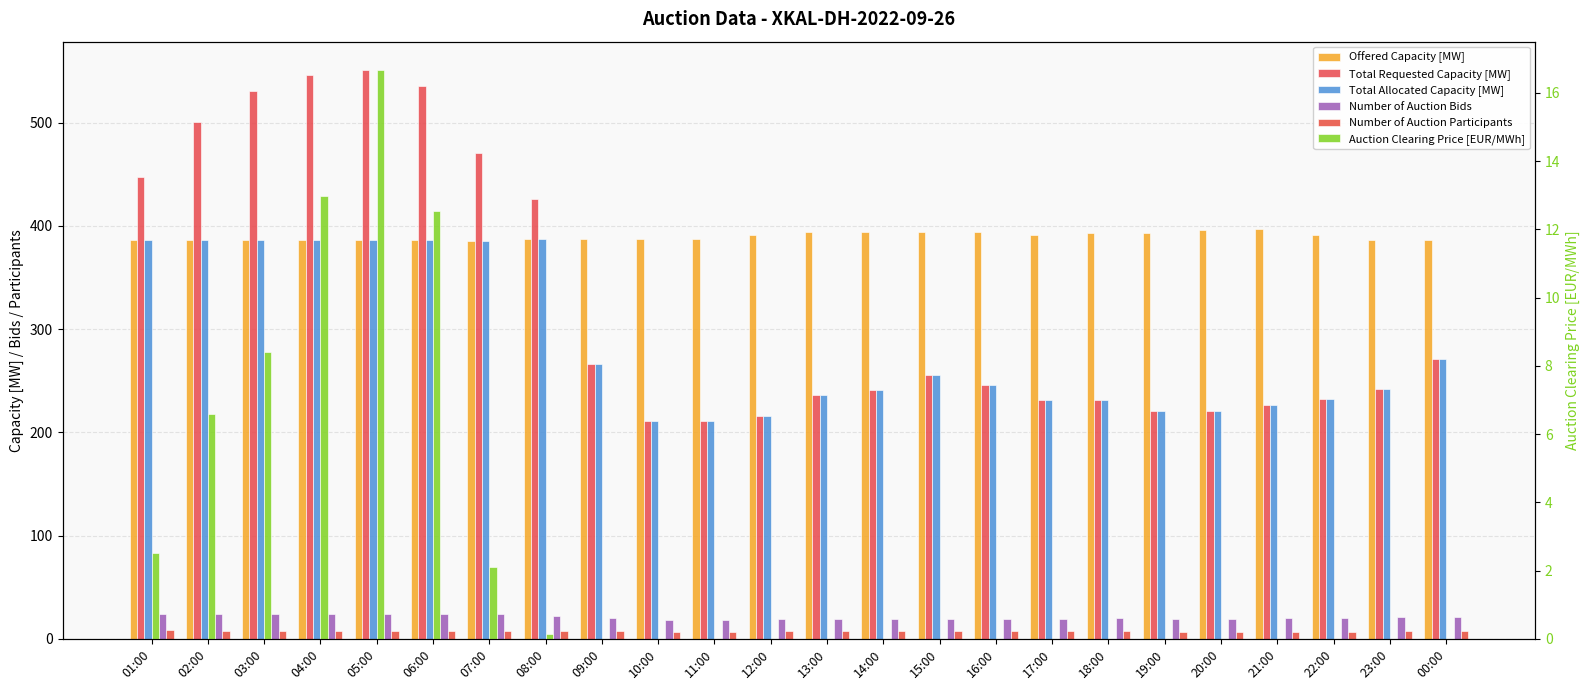

Reading left to right, what are all the values shown in this chart?

Offered Capacity [MW]: 01:00=386.0	02:00=386.0	03:00=386.0	04:00=386.0	05:00=386.0	06:00=386.0	07:00=385.0	08:00=387.0	09:00=387.0	10:00=387.0	11:00=387.0	12:00=391.0	13:00=394.0	14:00=394.0	15:00=394.0	16:00=394.0	17:00=391.0	18:00=393.0	19:00=393.0	20:00=396.0	21:00=397.0	22:00=391.0	23:00=386.0	00:00=386.0
Total Requested Capacity [MW]: 01:00=447.0	02:00=501.0	03:00=531.0	04:00=546.0	05:00=551.0	06:00=536.0	07:00=471.0	08:00=426.0	09:00=266.0	10:00=211.0	11:00=211.0	12:00=216.0	13:00=236.0	14:00=241.0	15:00=256.0	16:00=246.0	17:00=231.0	18:00=231.0	19:00=221.0	20:00=221.0	21:00=227.0	22:00=232.0	23:00=242.0	00:00=271.0
Total Allocated Capacity [MW]: 01:00=386.0	02:00=386.0	03:00=386.0	04:00=386.0	05:00=386.0	06:00=386.0	07:00=385.0	08:00=387.0	09:00=266.0	10:00=211.0	11:00=211.0	12:00=216.0	13:00=236.0	14:00=241.0	15:00=256.0	16:00=246.0	17:00=231.0	18:00=231.0	19:00=221.0	20:00=221.0	21:00=227.0	22:00=232.0	23:00=242.0	00:00=271.0
Number of Auction Bids: 01:00=24.0	02:00=24.0	03:00=24.0	04:00=24.0	05:00=24.0	06:00=24.0	07:00=24.0	08:00=22.0	09:00=20.0	10:00=18.0	11:00=18.0	12:00=19.0	13:00=19.0	14:00=19.0	15:00=19.0	16:00=19.0	17:00=19.0	18:00=20.0	19:00=19.0	20:00=19.0	21:00=20.0	22:00=20.0	23:00=21.0	00:00=21.0
Number of Auction Participants: 01:00=9.0	02:00=8.0	03:00=8.0	04:00=8.0	05:00=8.0	06:00=8.0	07:00=8.0	08:00=8.0	09:00=8.0	10:00=7.0	11:00=7.0	12:00=8.0	13:00=8.0	14:00=8.0	15:00=8.0	16:00=8.0	17:00=8.0	18:00=8.0	19:00=7.0	20:00=7.0	21:00=7.0	22:00=7.0	23:00=8.0	00:00=8.0
Auction Clearing Price [EUR/MWh]: 01:00=2.5	02:00=6.6	03:00=8.4	04:00=13.0	05:00=16.7	06:00=12.6	07:00=2.1	08:00=0.1	09:00=0.0	10:00=0.0	11:00=0.0	12:00=0.0	13:00=0.0	14:00=0.0	15:00=0.0	16:00=0.0	17:00=0.0	18:00=0.0	19:00=0.0	20:00=0.0	21:00=0.0	22:00=0.0	23:00=0.0	00:00=0.0